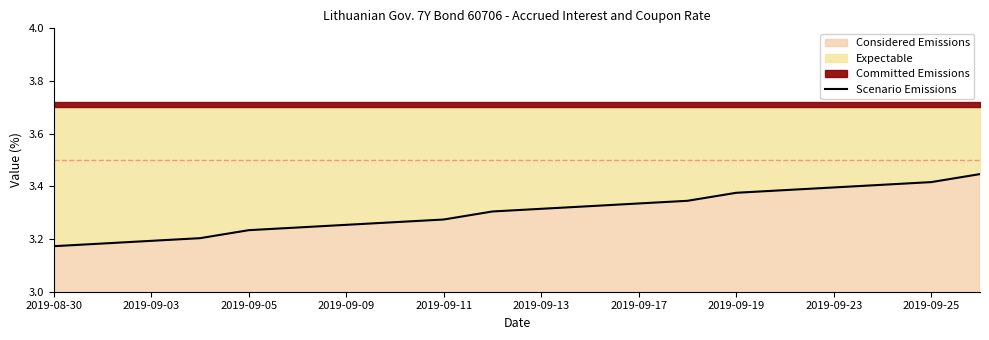

Where is the data nearest to the value 3?

2019-08-30